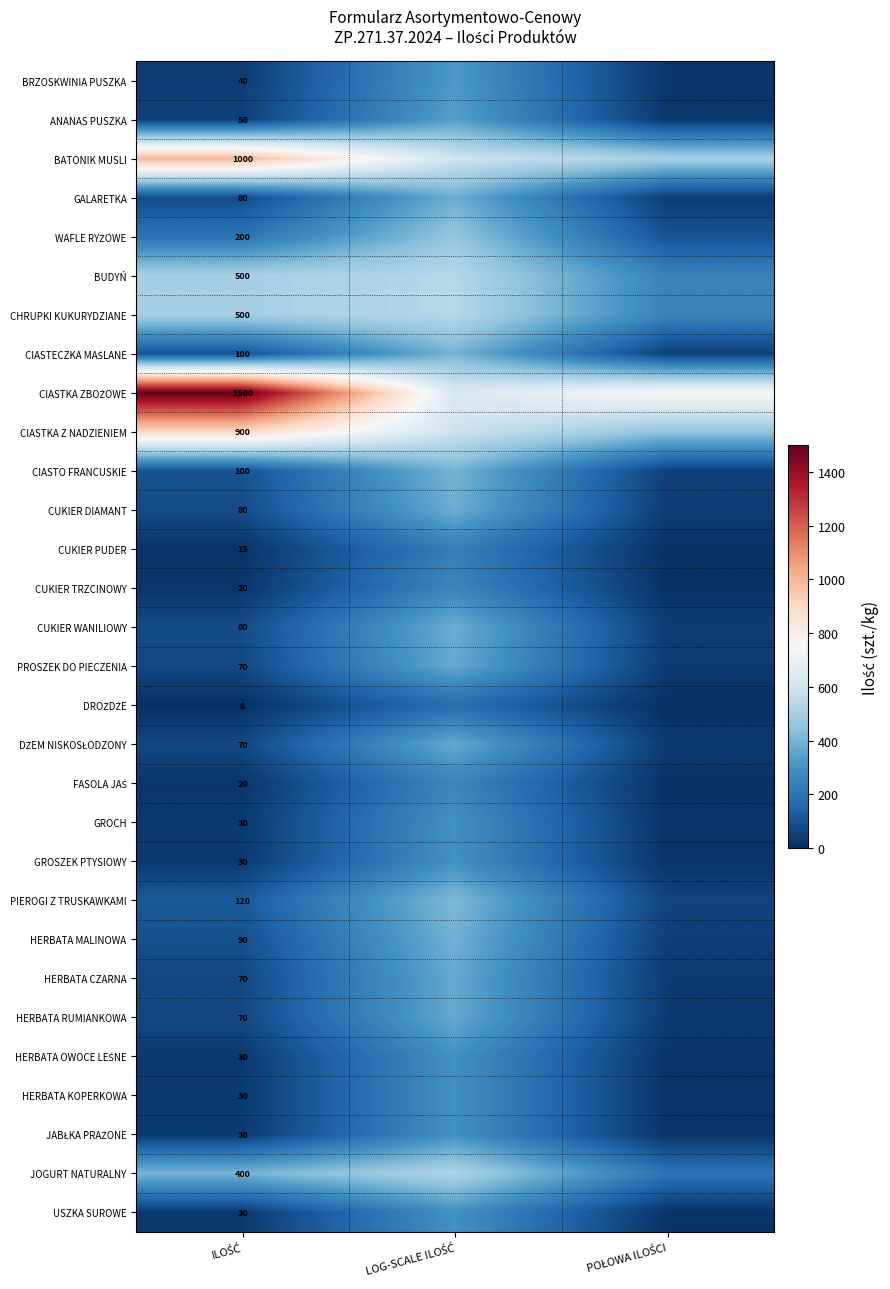

Which category has the lowest value across all series?

POŁOWA ILOŚCI